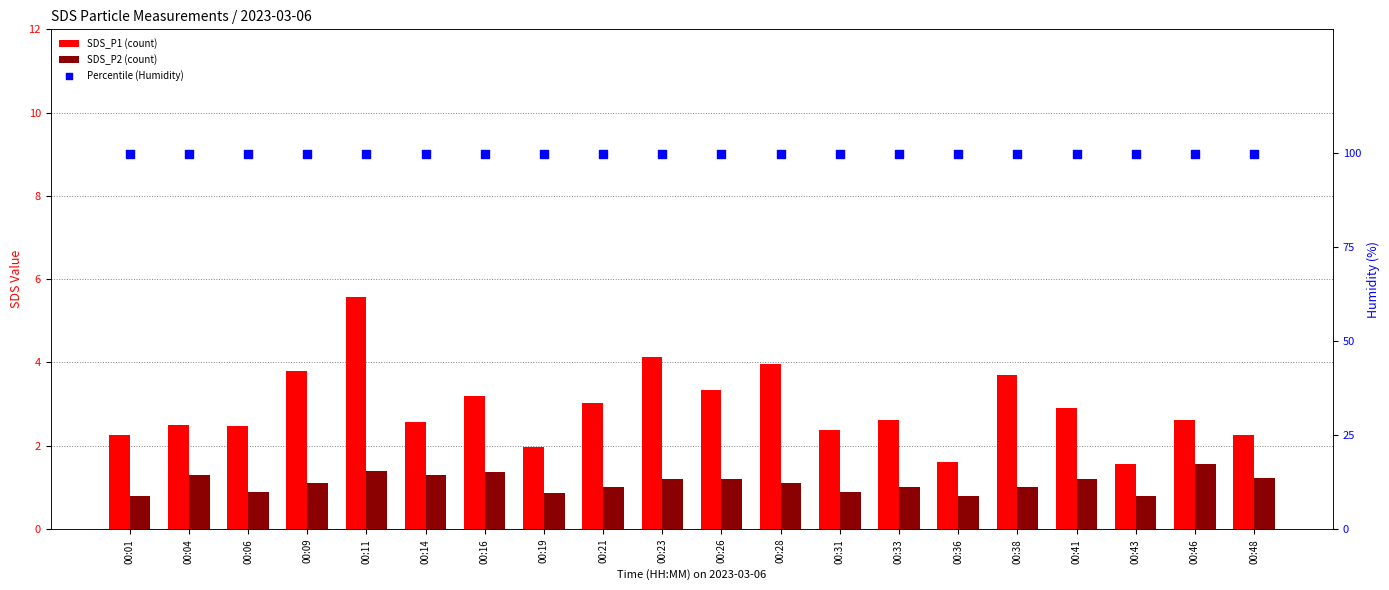

What are all the series names shown in the legend?

SDS_P1 (count), SDS_P2 (count), Percentile (Humidity)